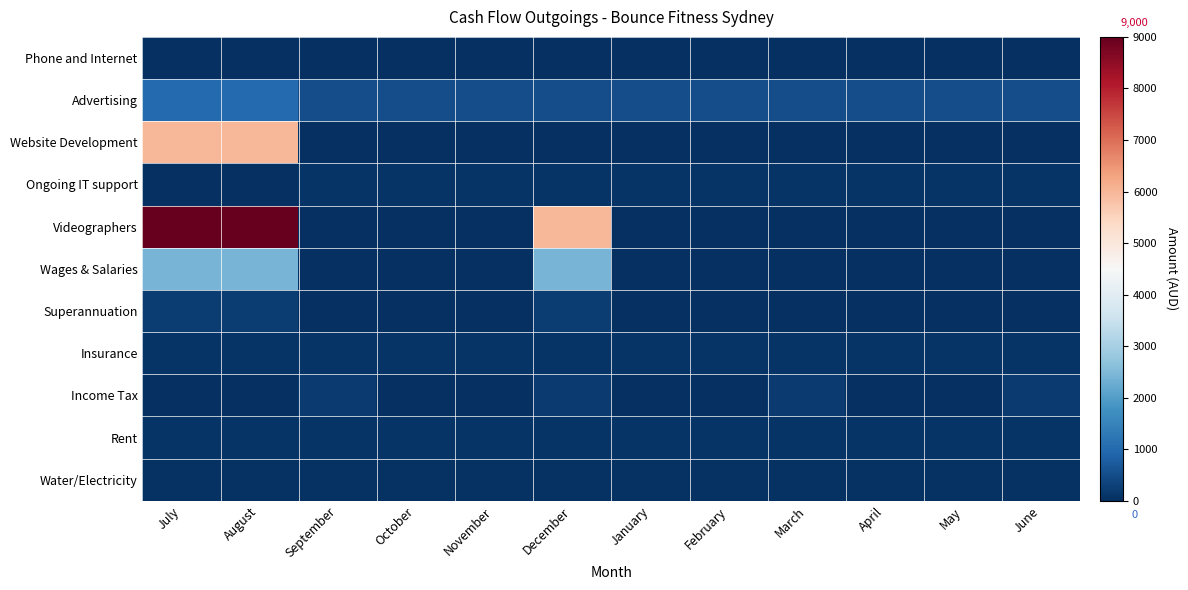

At which category does the chart reach its peak across all series?

July